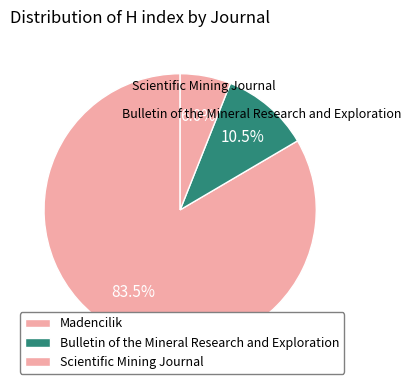

How many slices are in this pie chart?

3